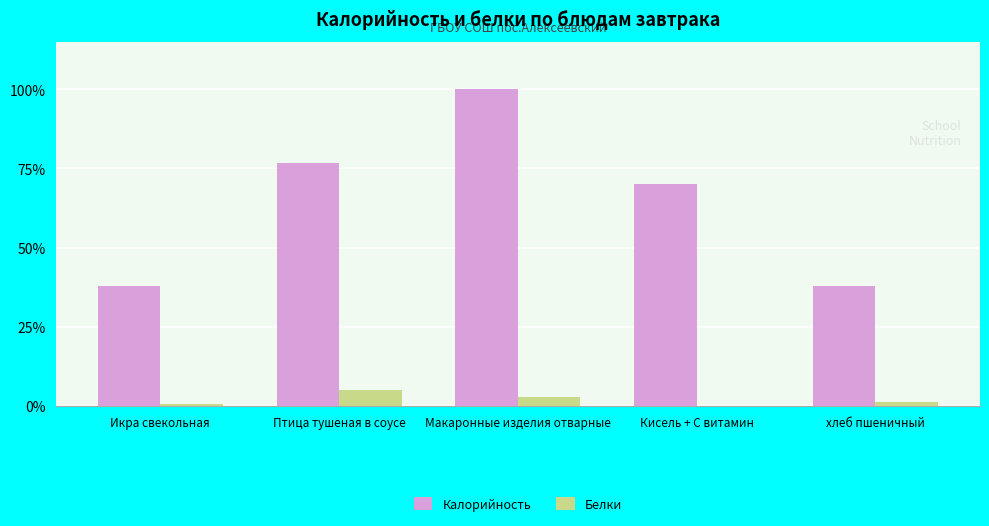

What is the sum of the Белки values at Макаронные изделия отварные and Птица тушеная в соусе?

7.9